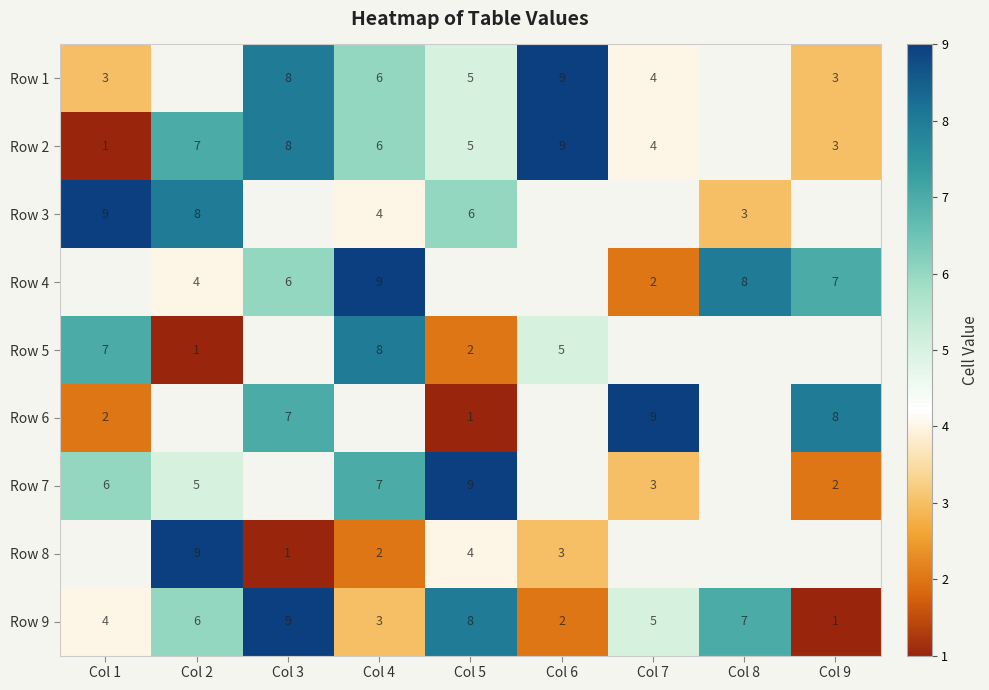

Is the value of Row 4 at Col 9 greater than the value of Row 6 at Col 1?

Yes